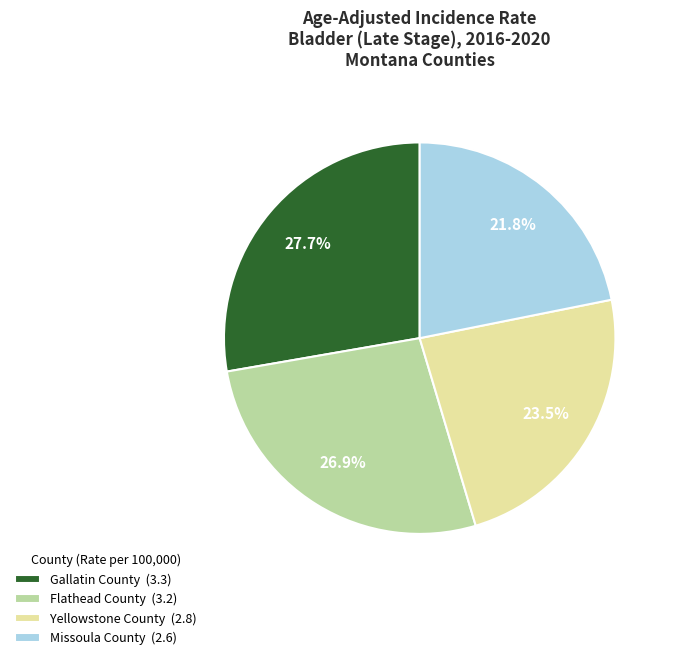

True or false: Missoula County accounts for 12% of the total.

False